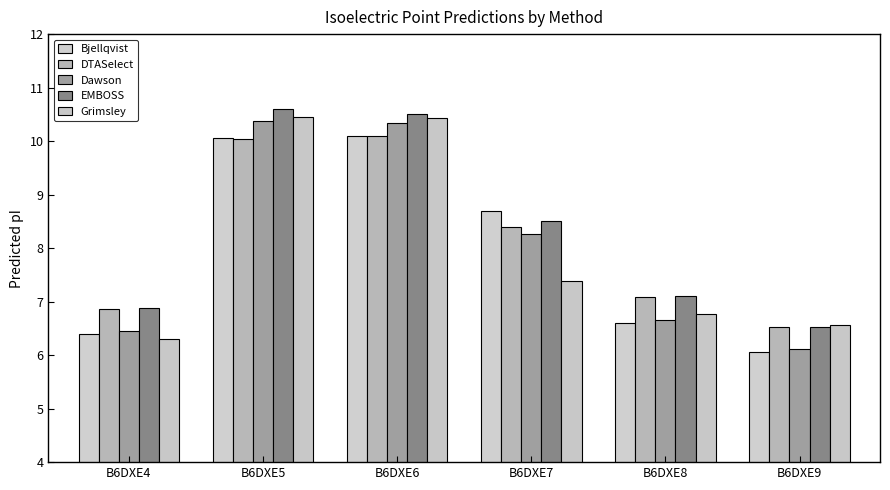

At B6DXE7, list the series in order from smallest to largest.

Grimsley, Dawson, DTASelect, EMBOSS, Bjellqvist